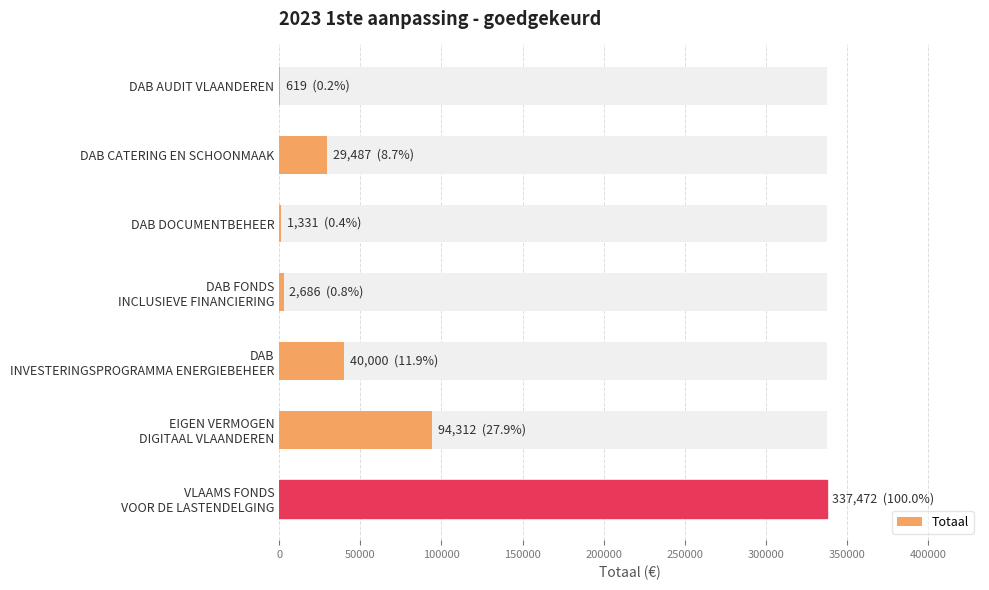

How many bars are there in total?

7